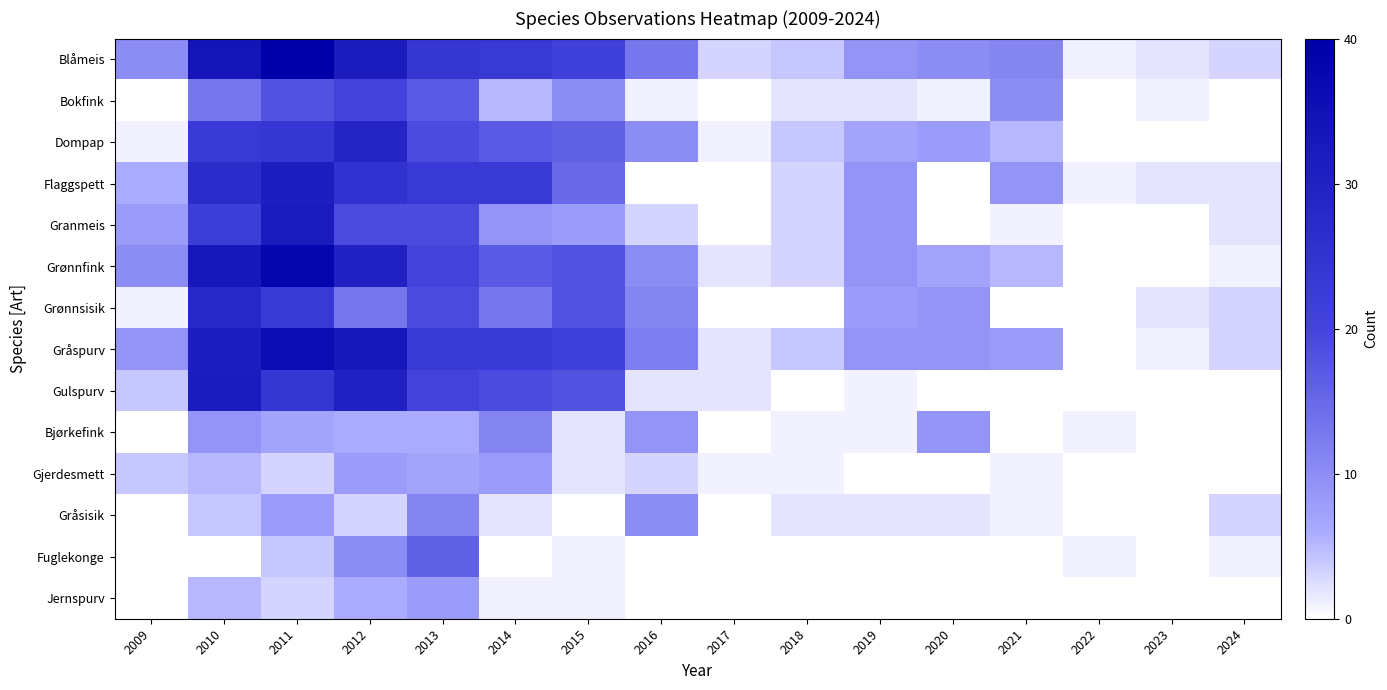

Is it true that Gulspurv equals 19.0 at 2014?

True